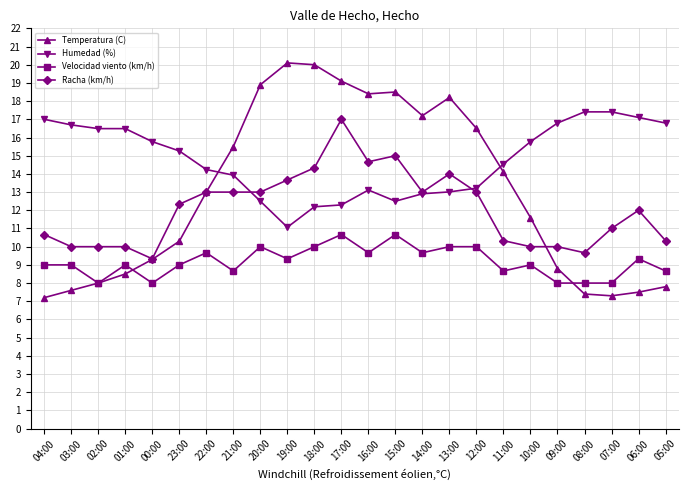

How many categories are shown in the chart?

24